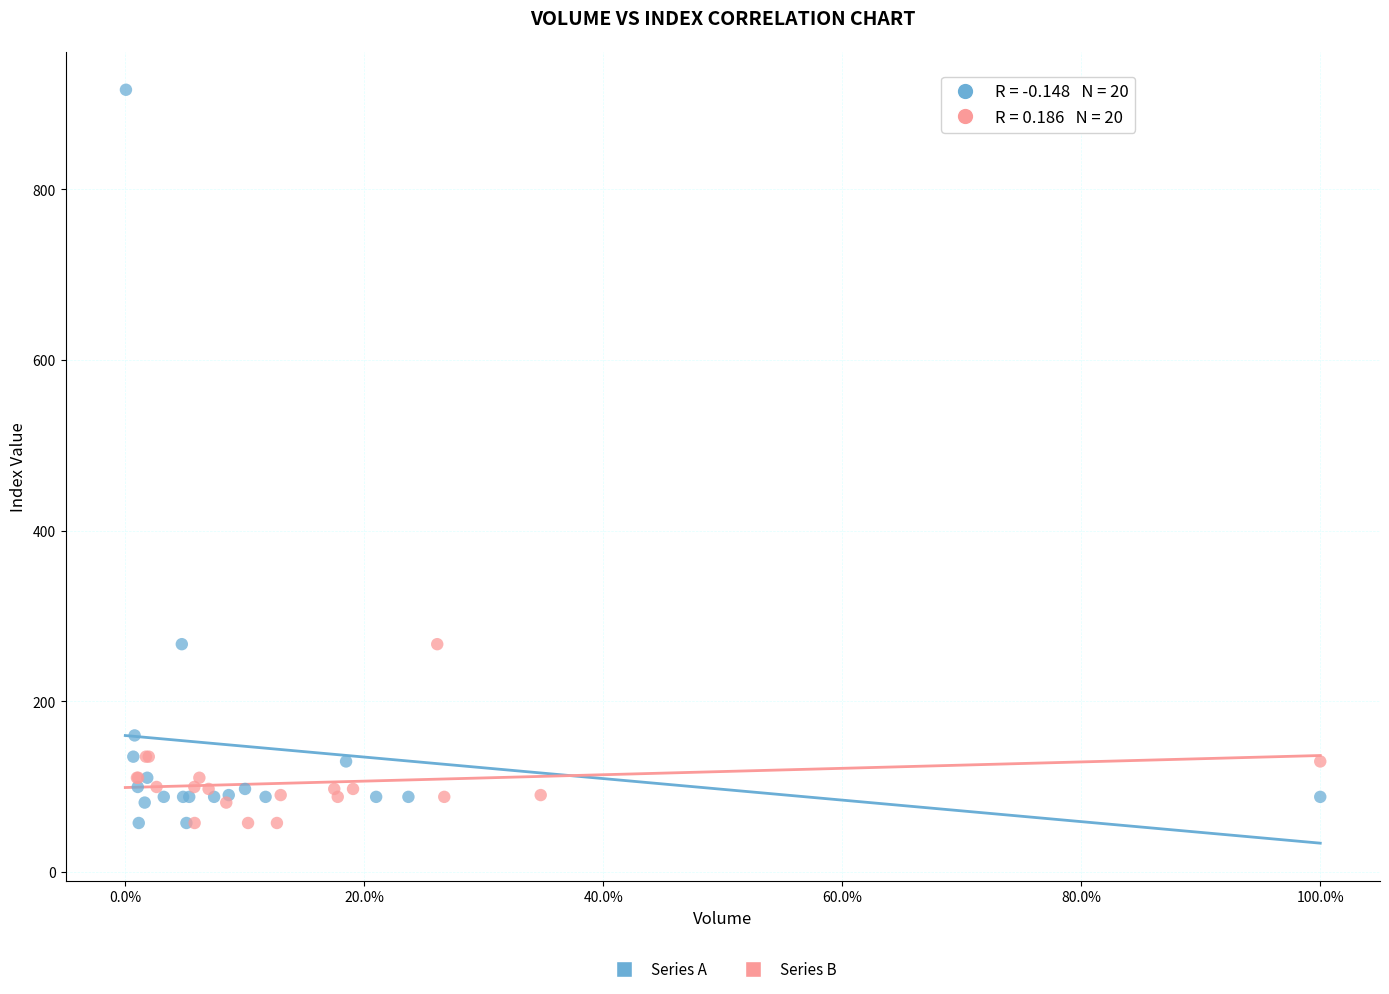

Which series reaches the maximum Y coordinate?

Series A